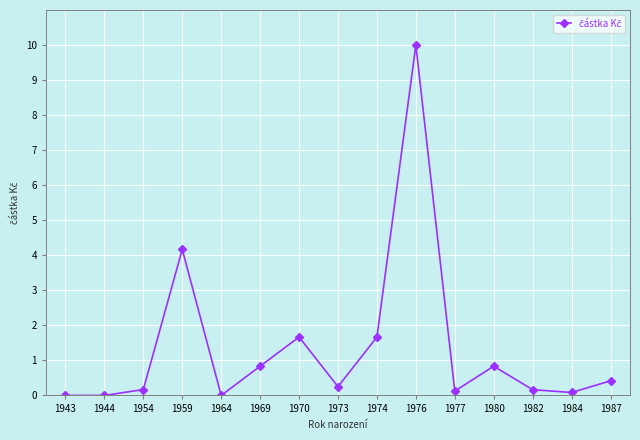

Where is the data nearest to the value 5?

1959